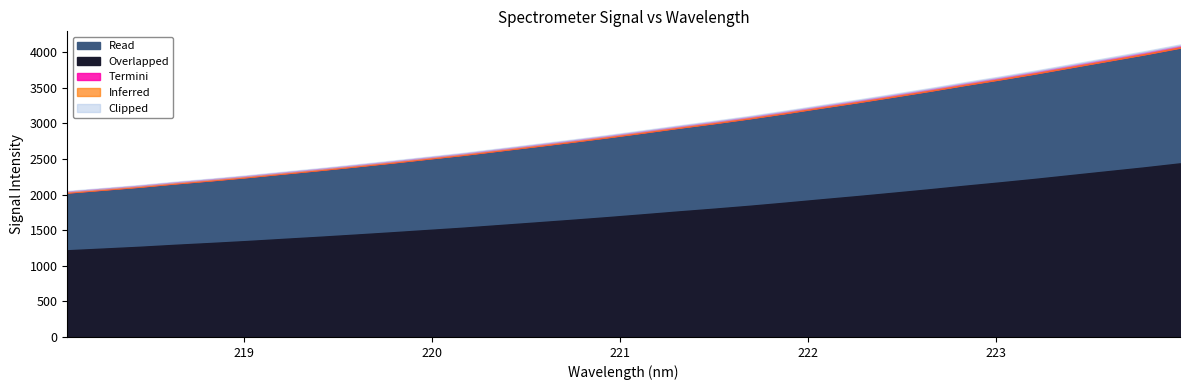

What is the difference between the x values at 0 and 12?

2.3